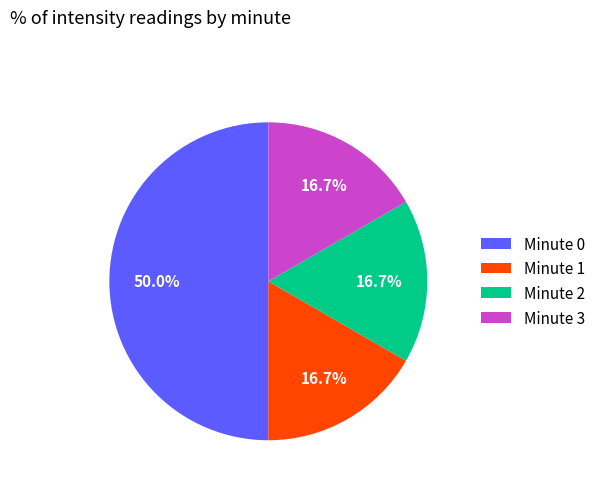

Does Minute 2 account for over 50% of the chart?

No